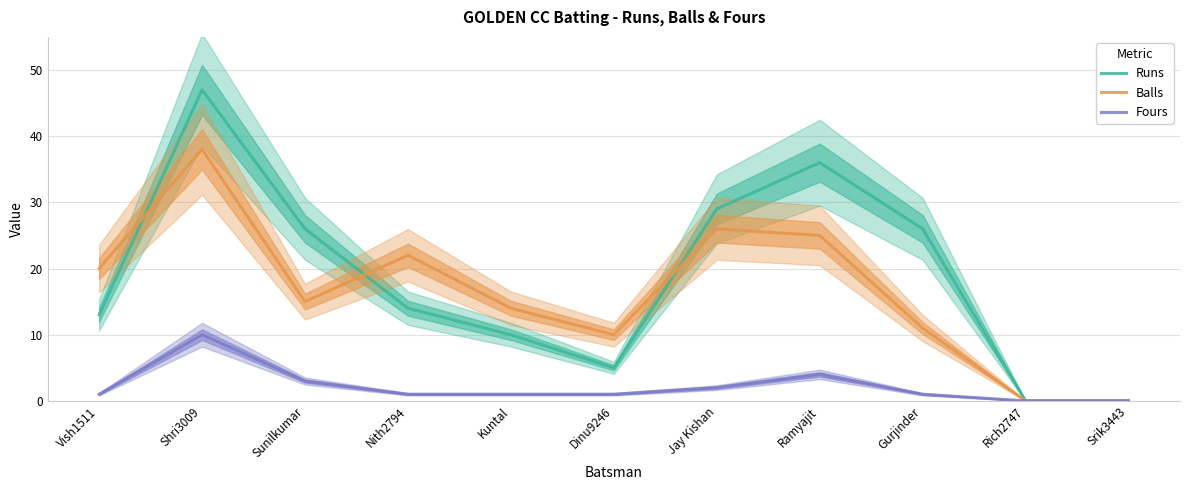

What is the value of the Fours point at the 7th from the left?

2